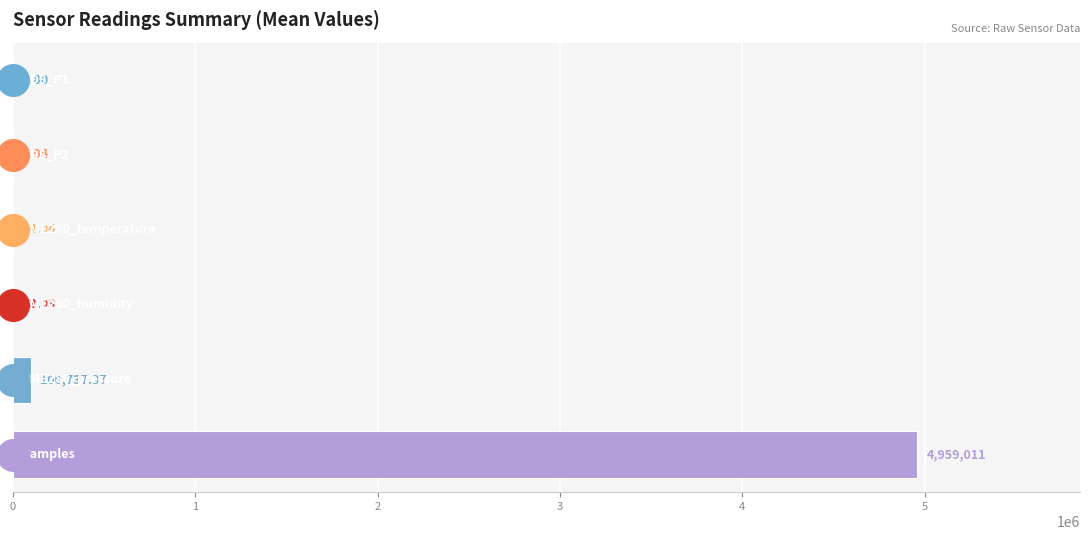

Is the value of BME280_pressure at 16 greater than the value of BME280_temperature at 10?

Yes